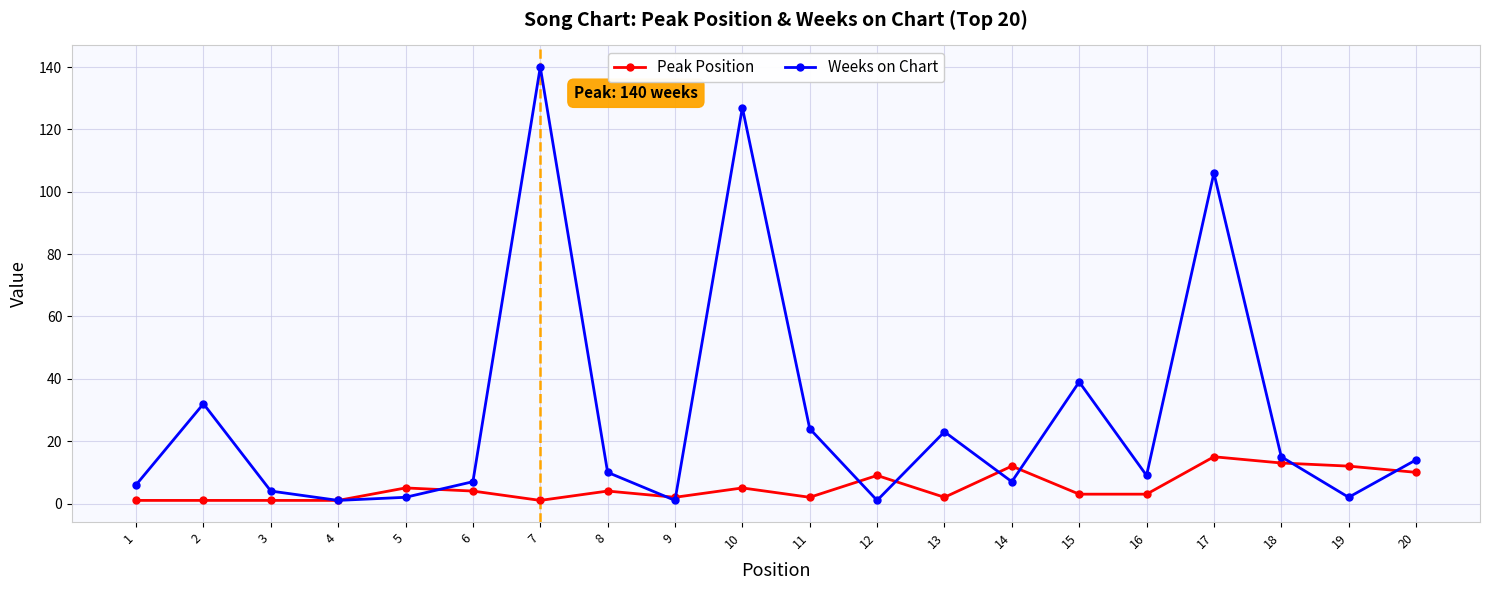

Reading left to right, list all the values displayed in this chart.

Peak Position: 1=1	2=1	3=1	4=1	5=5	6=4	7=1	8=4	9=2	10=5	11=2	12=9	13=2	14=12	15=3	16=3	17=15	18=13	19=12	20=10
Weeks on Chart: 1=6	2=32	3=4	4=1	5=2	6=7	7=140	8=10	9=1	10=127	11=24	12=1	13=23	14=7	15=39	16=9	17=106	18=15	19=2	20=14